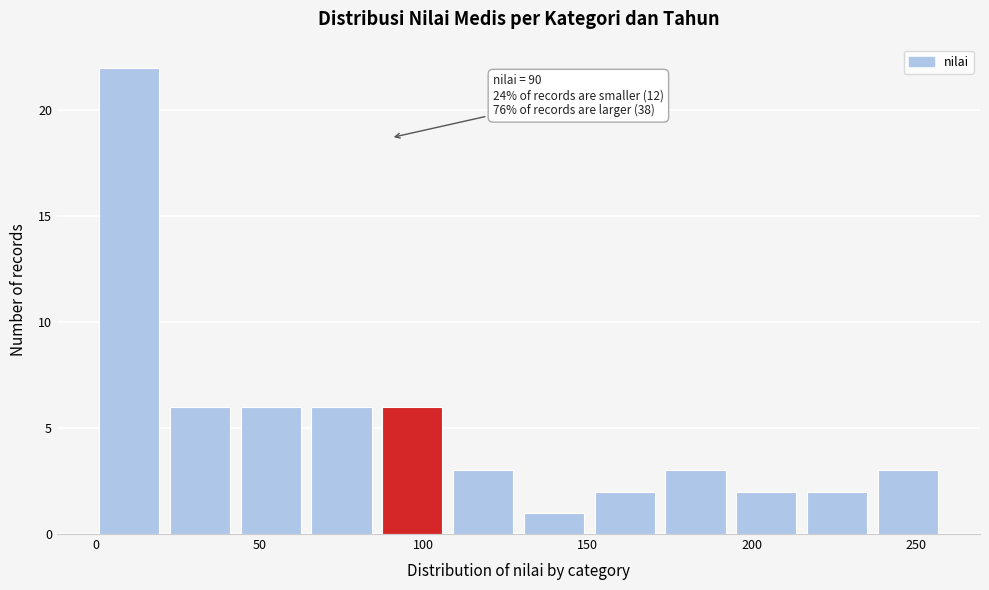

Which range on the x-axis has the tallest bar?

0 to 25